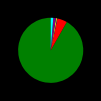

Does any single category account for the majority?

Yes